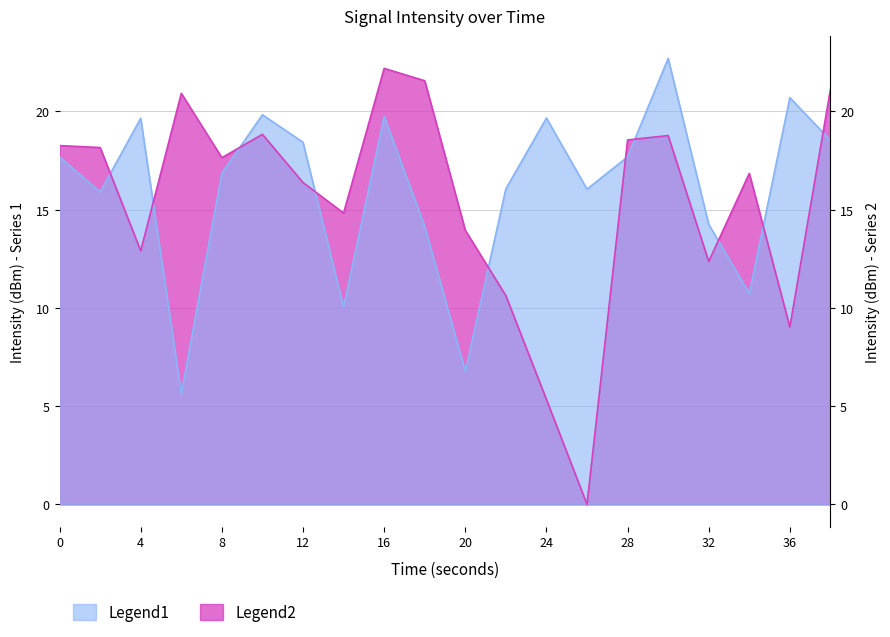

How many interior local peaks does the Legend1 series have?

6